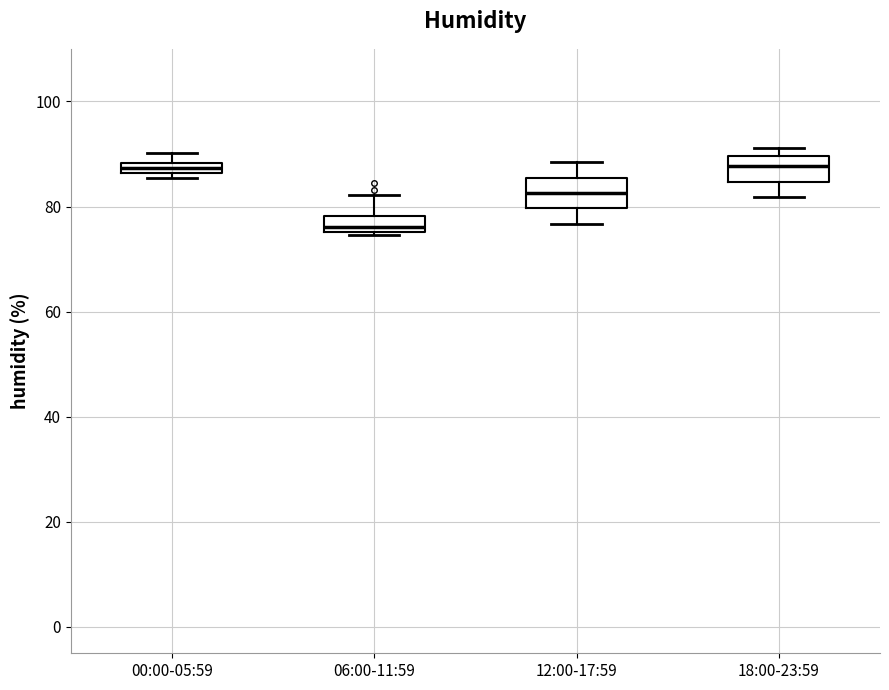

Where is the lower edge of the box for 00:00-05:59 on the y-axis? The values are not printed on the chart, so give them approximately, as read against the axis.

86